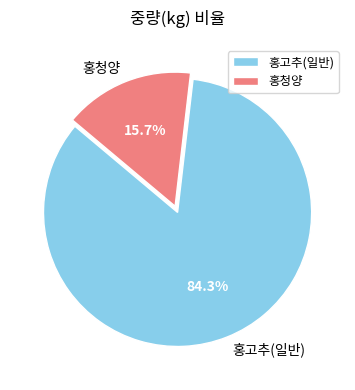

Which category has the smallest portion of the pie?

홍청양